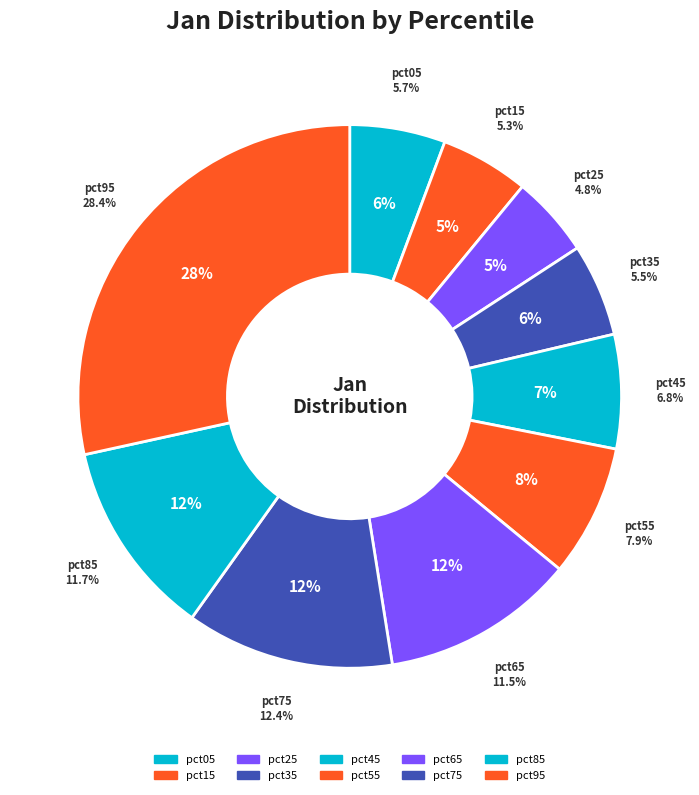

What is the total percentage of pct55 and pct65?

19.4%